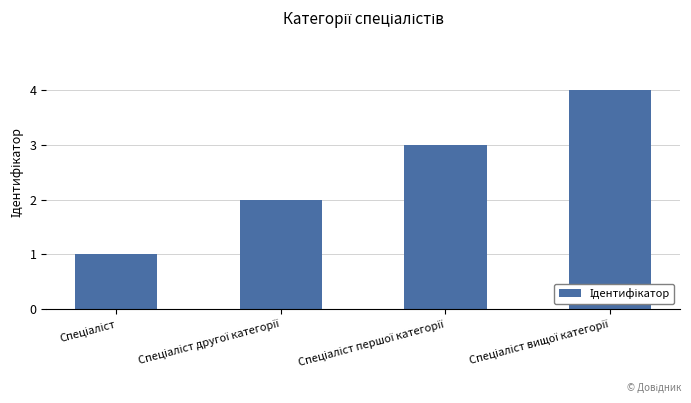

What is the maximum value shown in the chart?

4